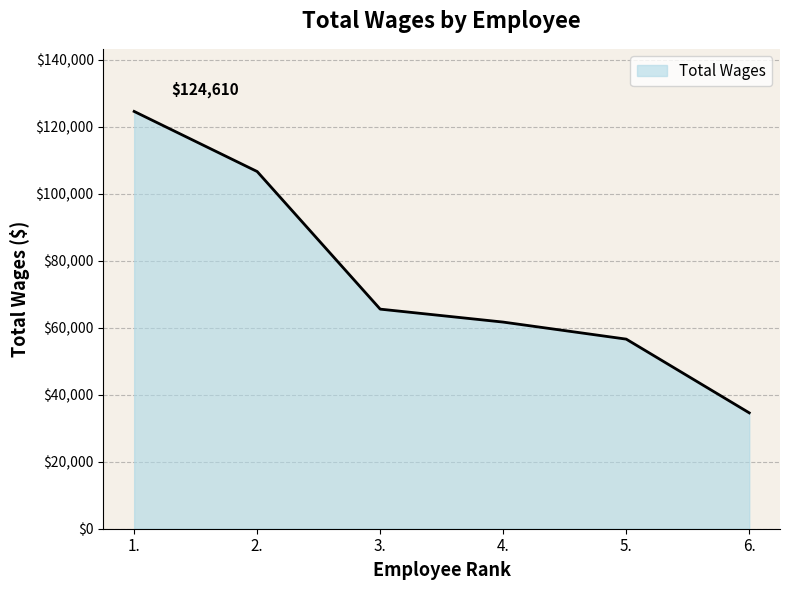

What is the maximum value shown in the chart?

124610